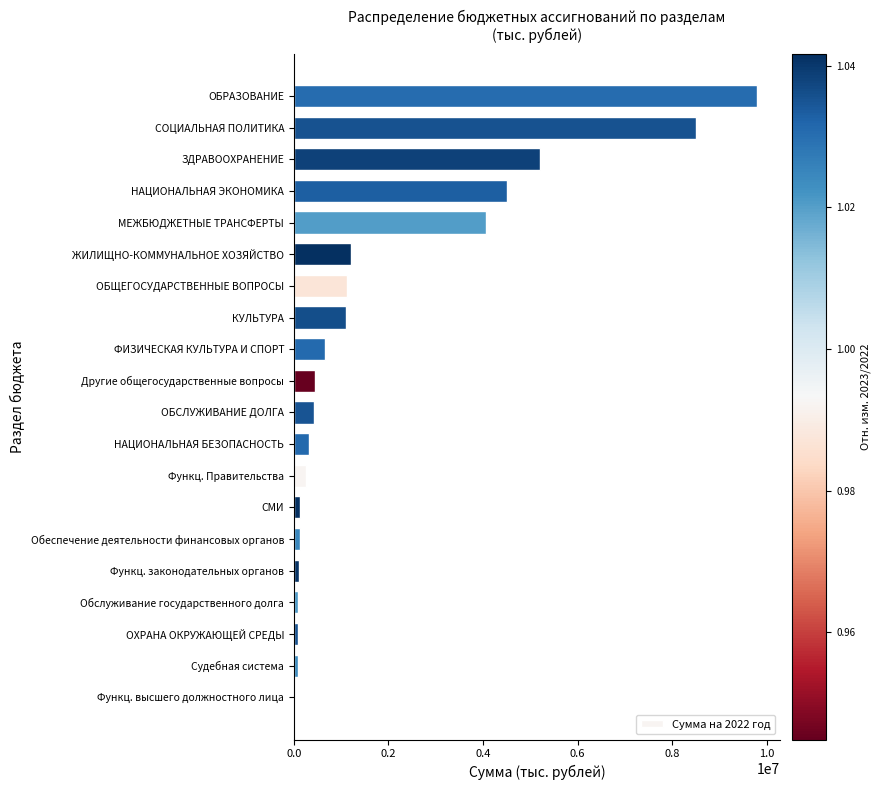

What is the ratio of the value at КУЛЬТУРА to the value at ЖИЛИЩНО-КОММУНАЛЬНОЕ ХОЗЯЙСТВО?

0.9